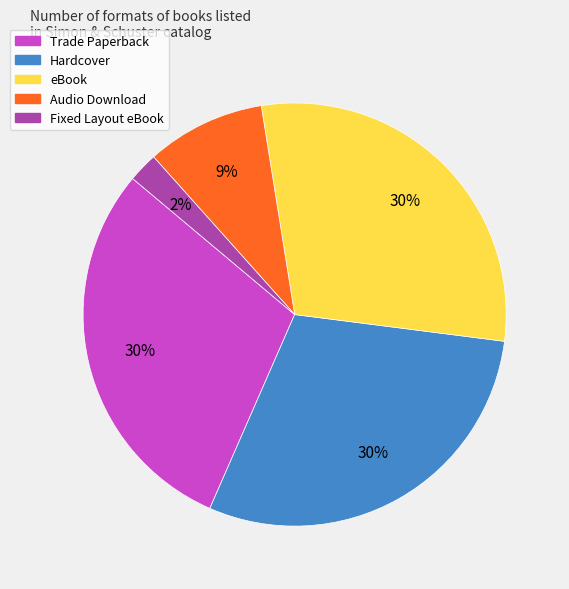

Which slice is the smallest?

Fixed Layout eBook